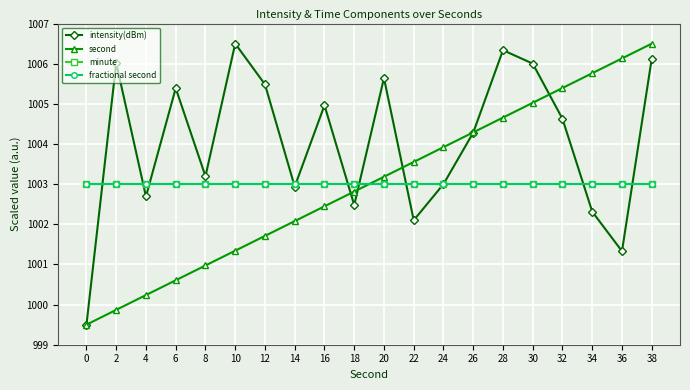

Is the value of second at 38 greater than the value of fractional second at 0?

Yes